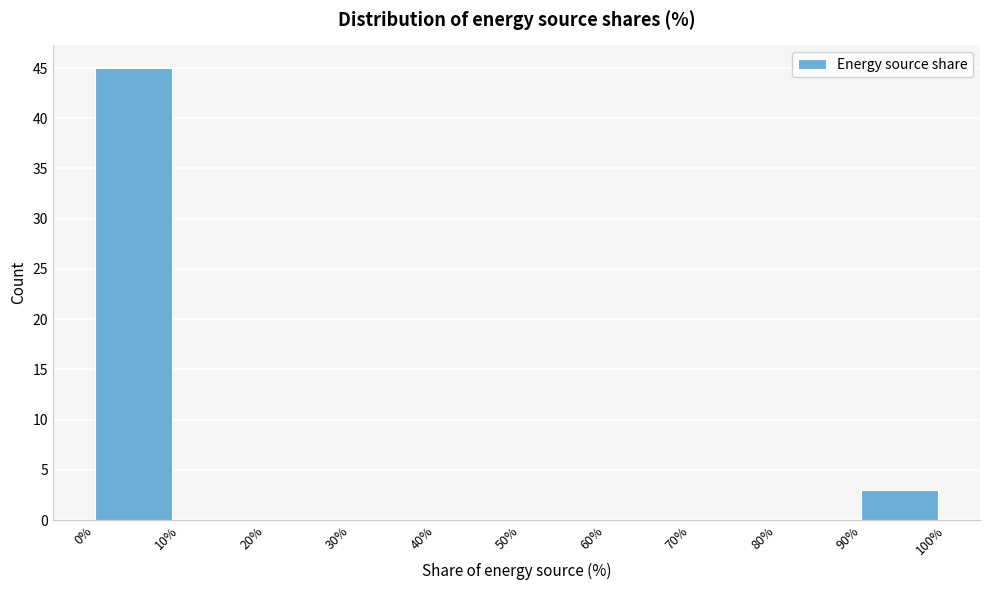

Reading left to right, list every bar in this chart as the range it spans on the x-axis followed by its height. The values are not printed on the chart, so give them approximately, as read against the axis.

0% to 10%: 45
10% to 20%: 0
20% to 30%: 0
30% to 40%: 0
40% to 50%: 0
50% to 60%: 0
60% to 70%: 0
70% to 80%: 0
80% to 90%: 0
90% to 100%: 3